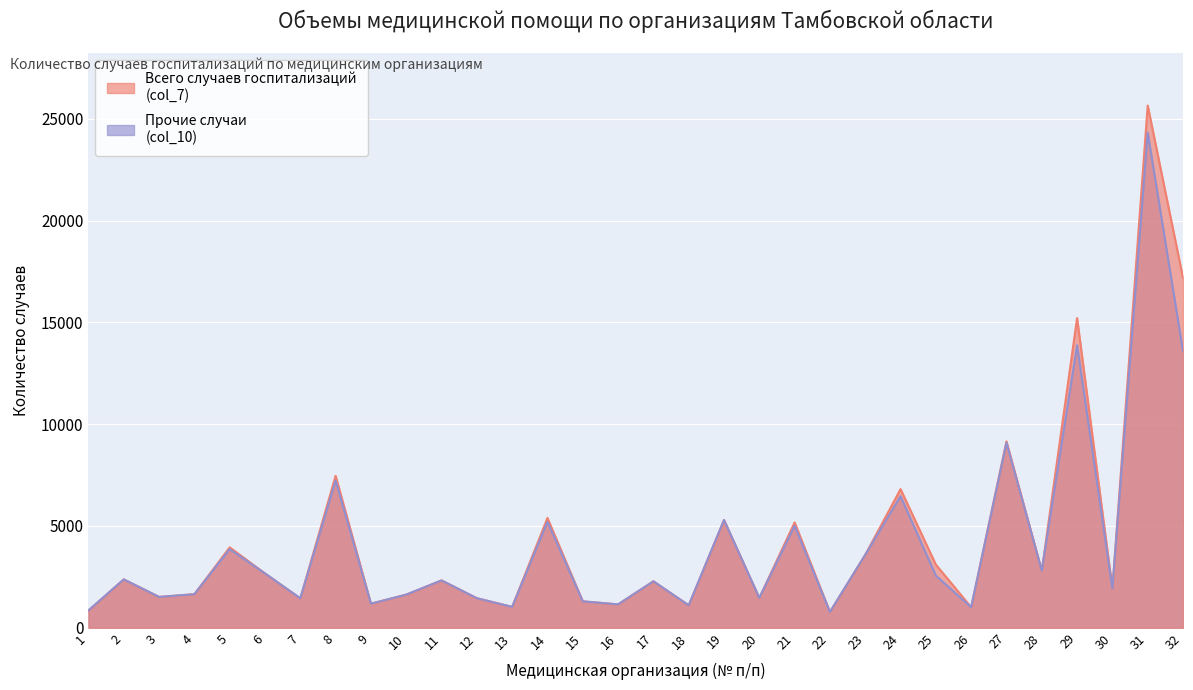

In Прочие (col_10), how many points are lower than both neighbors (excluding endpoints)?

11